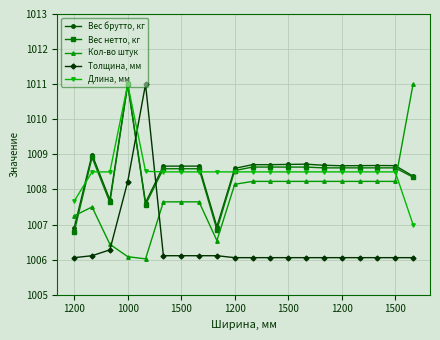

True or false: Кол-во штук has more than 0 points higher than both neighbors.

True